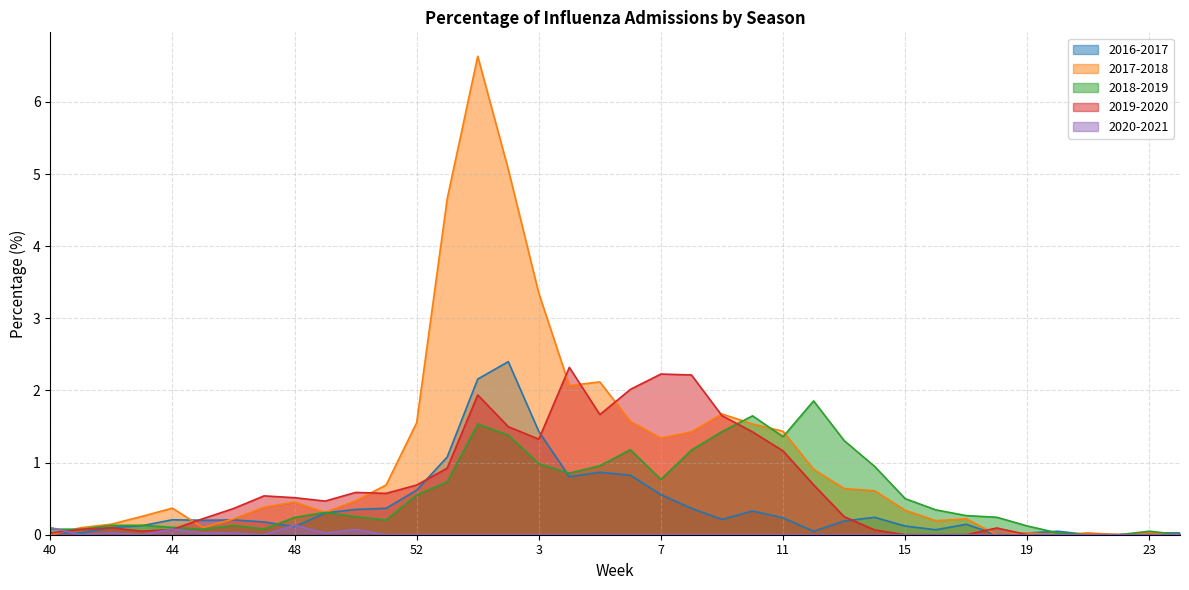

Which category has the highest value in the 2019-2020 series?

4